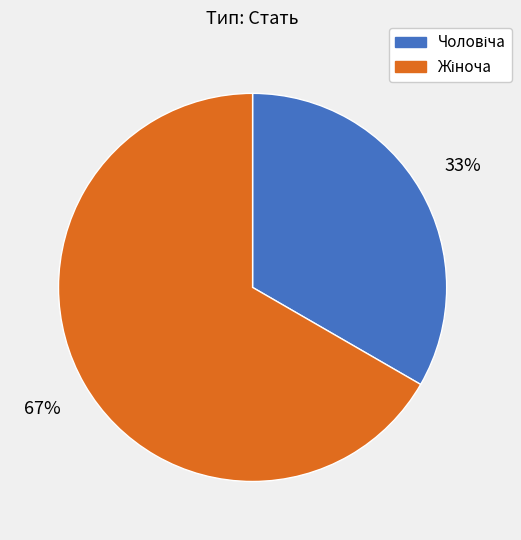

How many segments does this pie chart have?

2